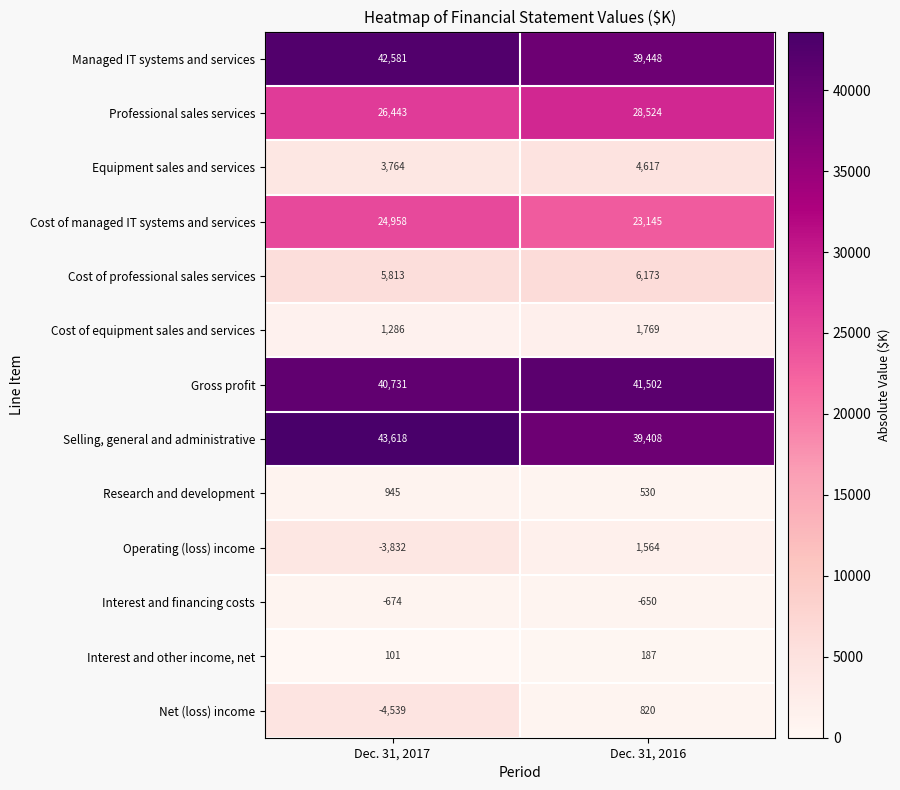

What is the difference between the maximum and minimum values in the Interest and other income, net series?

86